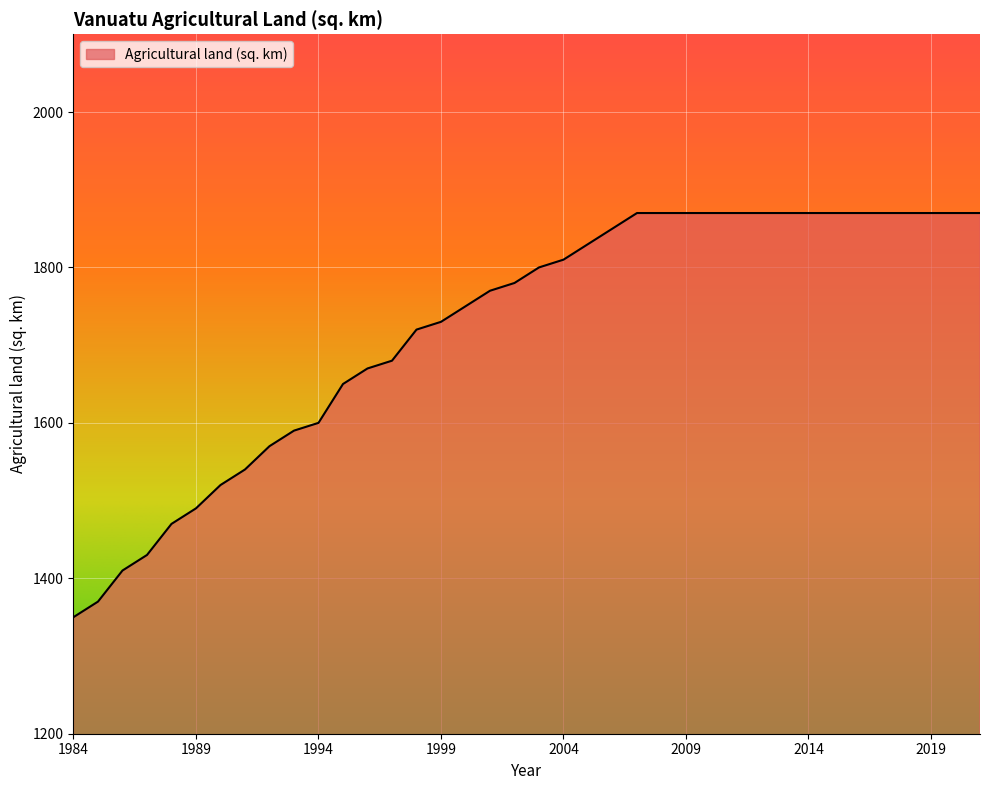

What is the minimum value shown in the chart?

1350